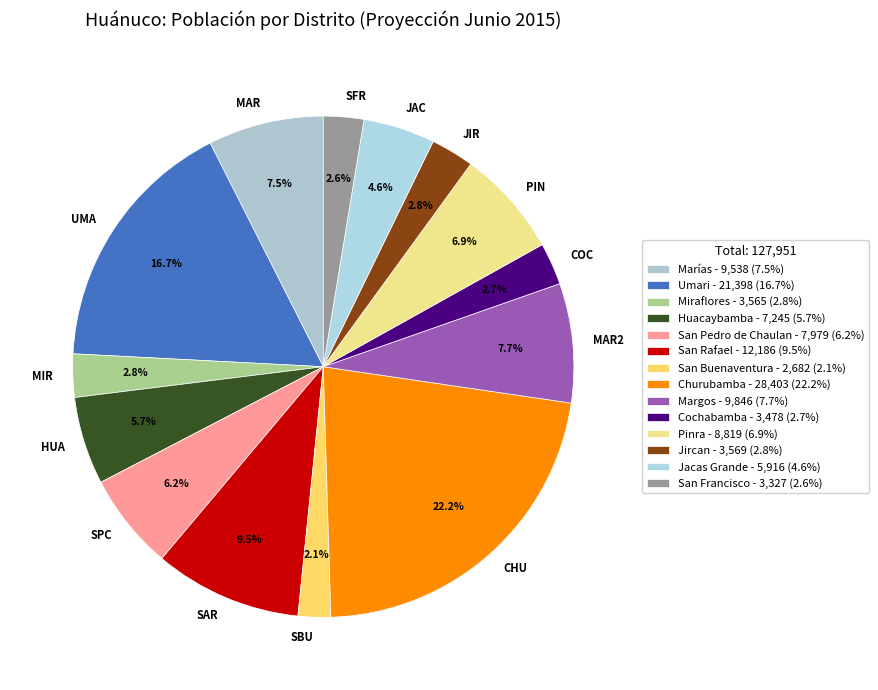

Which category has the smallest portion of the pie?

San Buenaventura